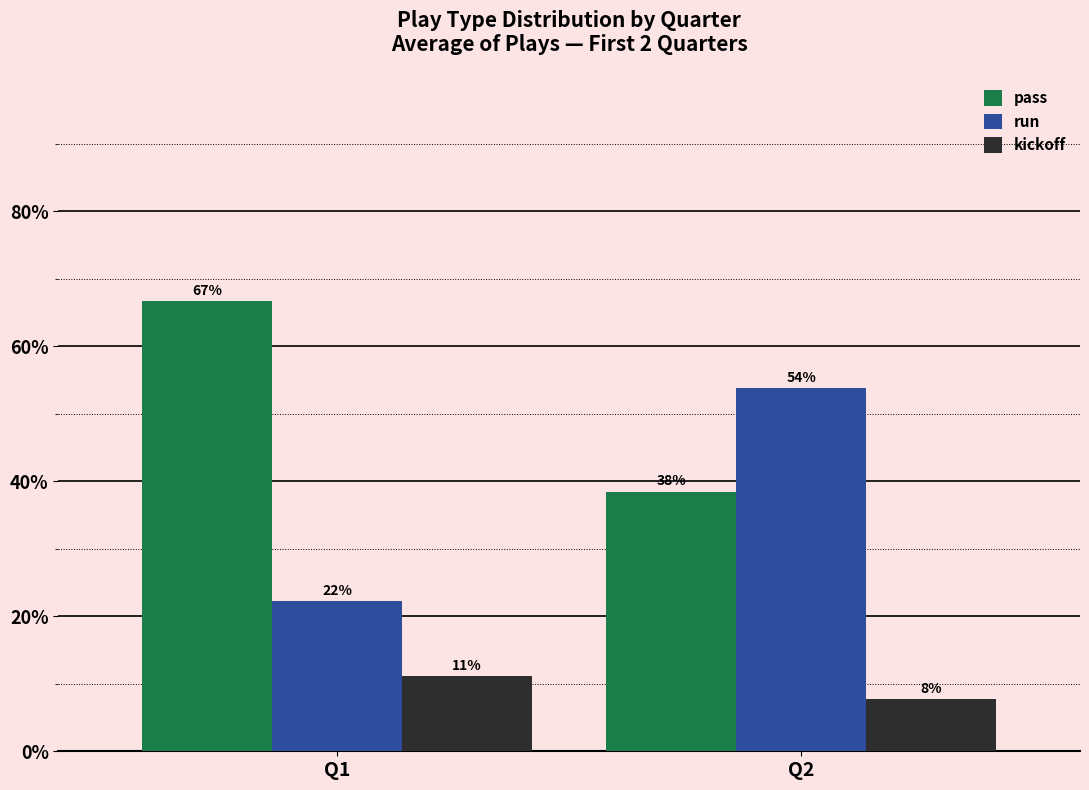

Are the bars horizontal?

No